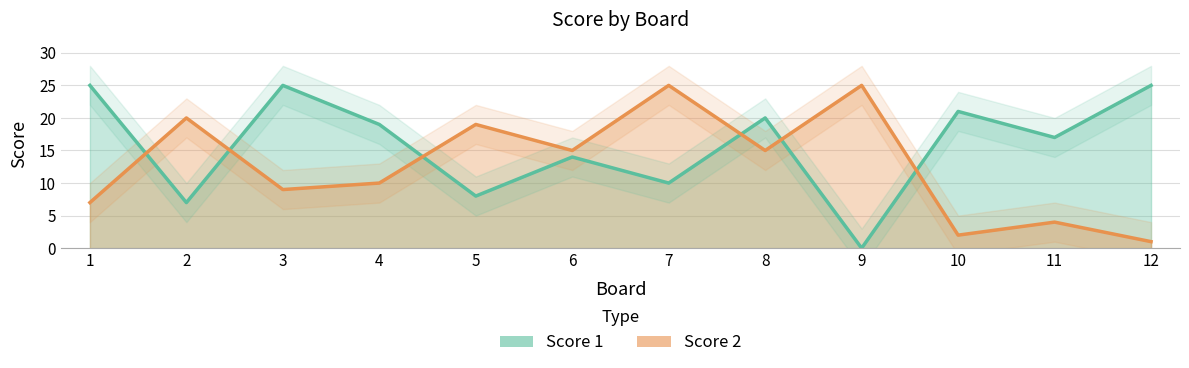

The value of Score 2 at 9 is 25. True or false?

True